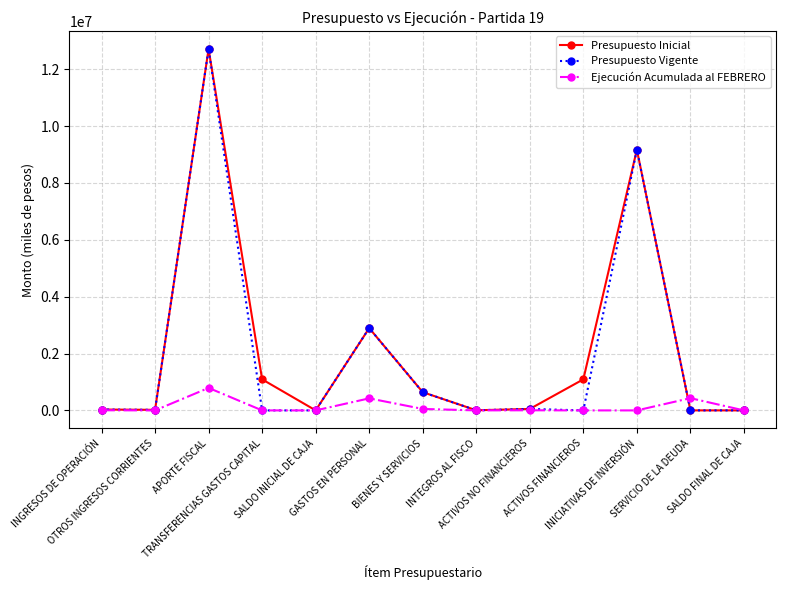

At how many categories does at least one series exceed 1305040?

3